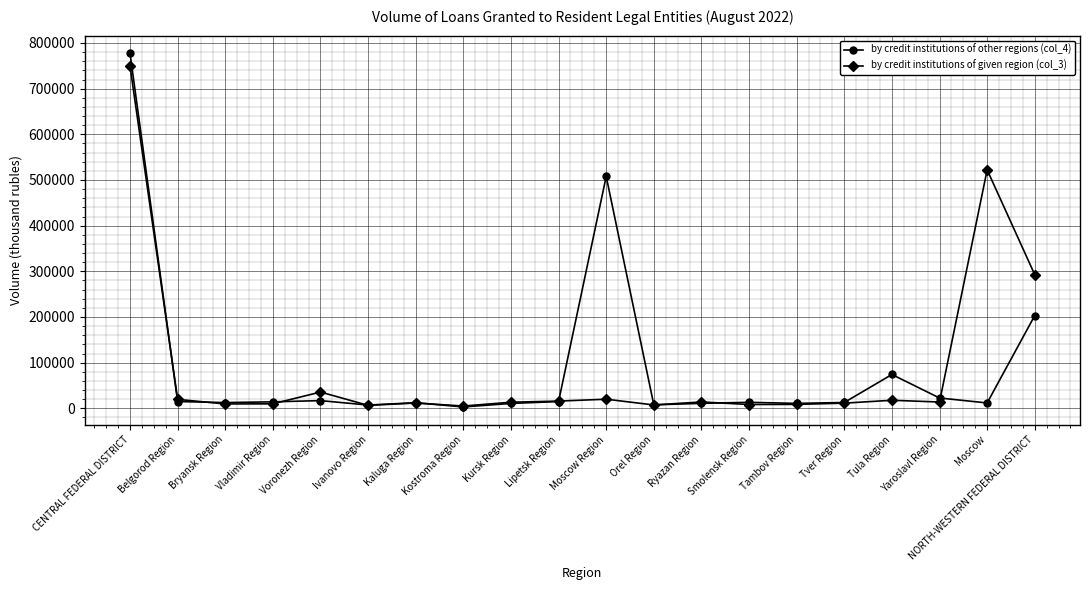

At which label does by credit institutions of given region (col_3) reach its peak?

CENTRAL FEDERAL DISTRICT